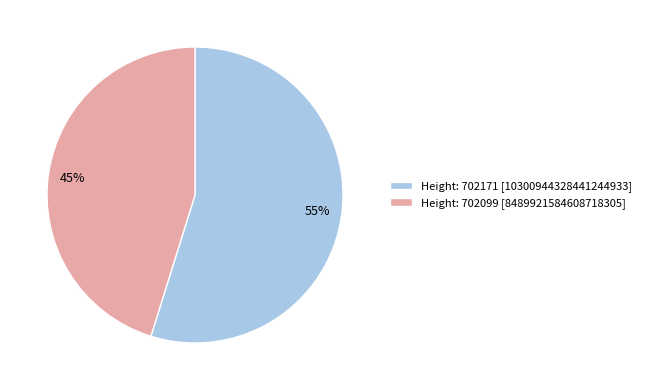

To the nearest percent, what percentage of the pie is 55%?

55%